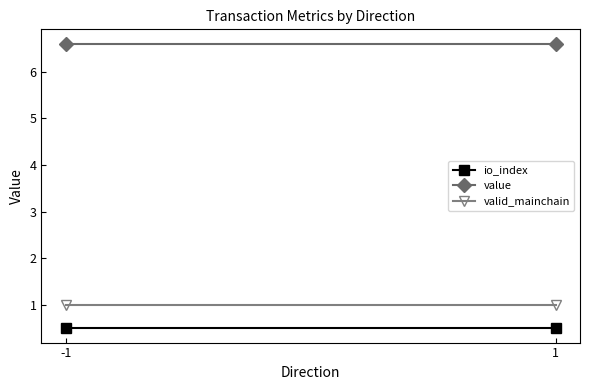

Which series has the largest total across all categories?

value